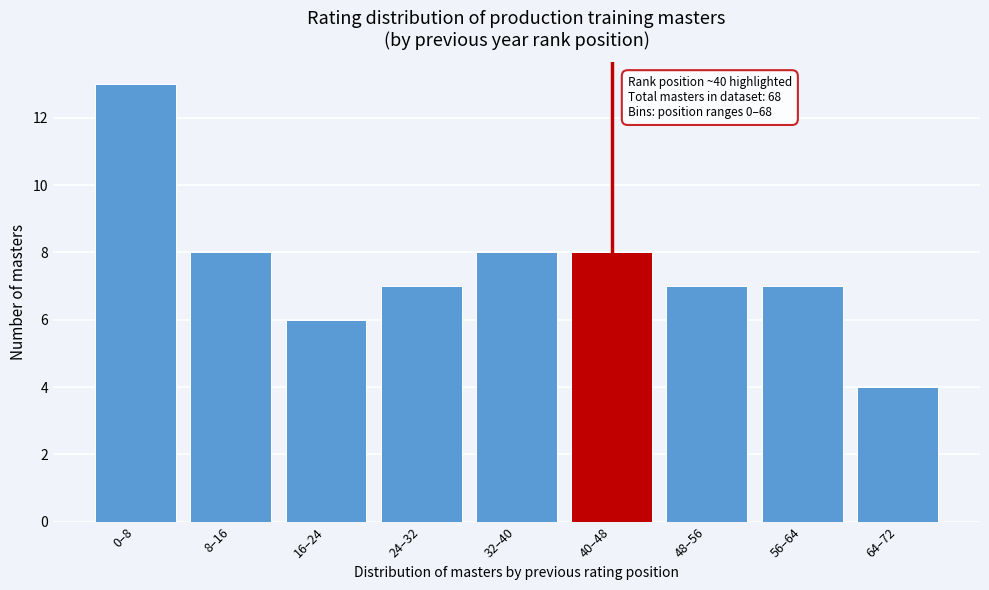

Reading right to left, transcribe all the data shown in this chart.

64–72=4	56–64=7	48–56=7	40–48=8	32–40=8	24–32=7	16–24=6	8–16=8	0–8=13